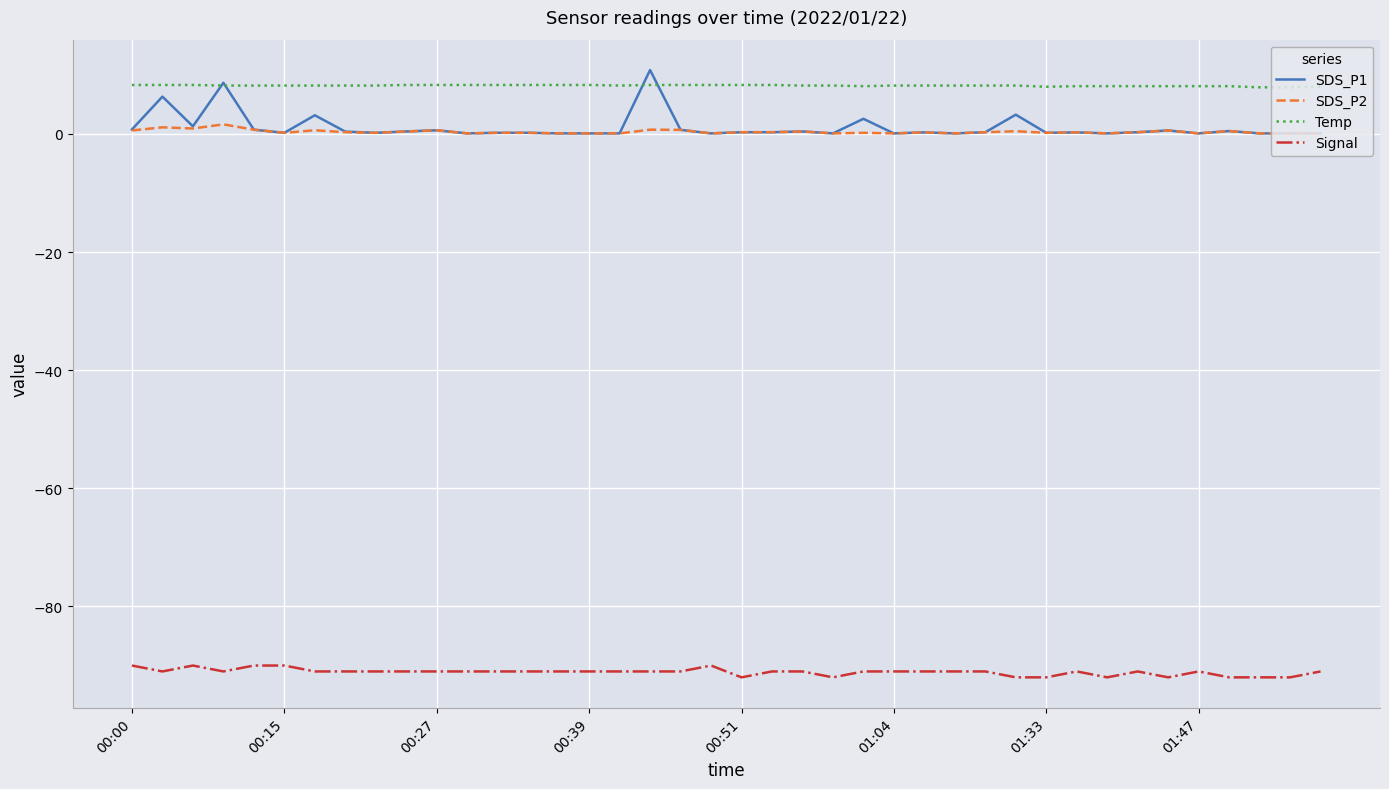

What is the average value of the Temp series?

8.2